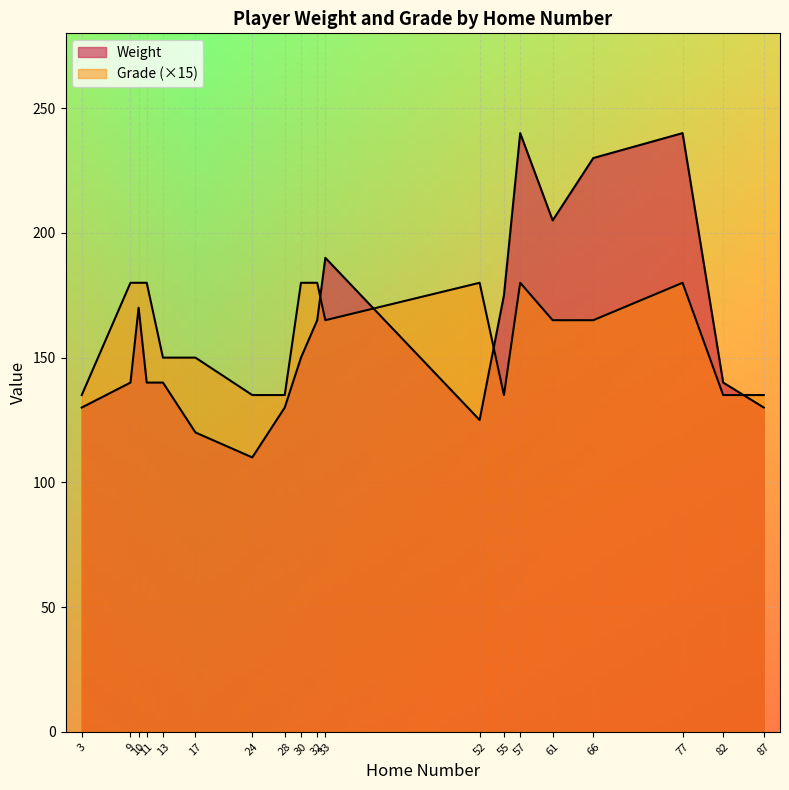

Between which two adjacent categories do Grade and Weight first intersect?

32 and 33